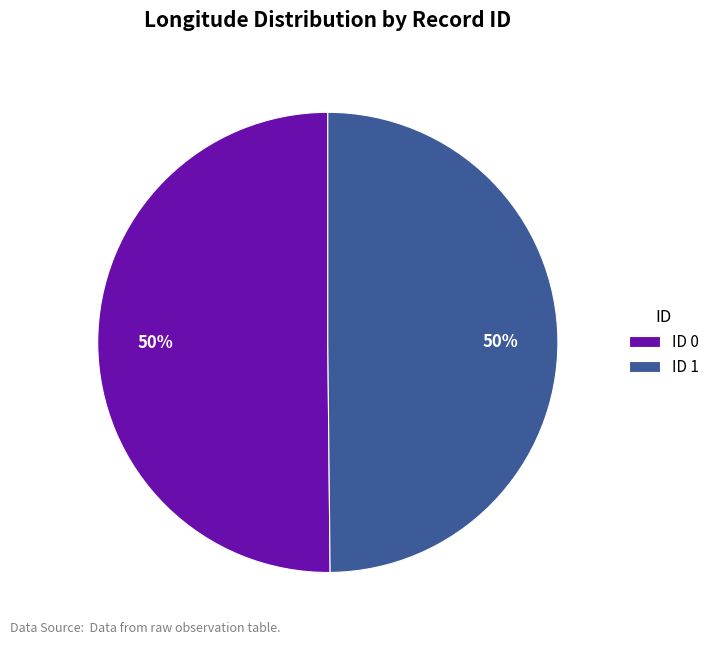

How many segments does this pie chart have?

2